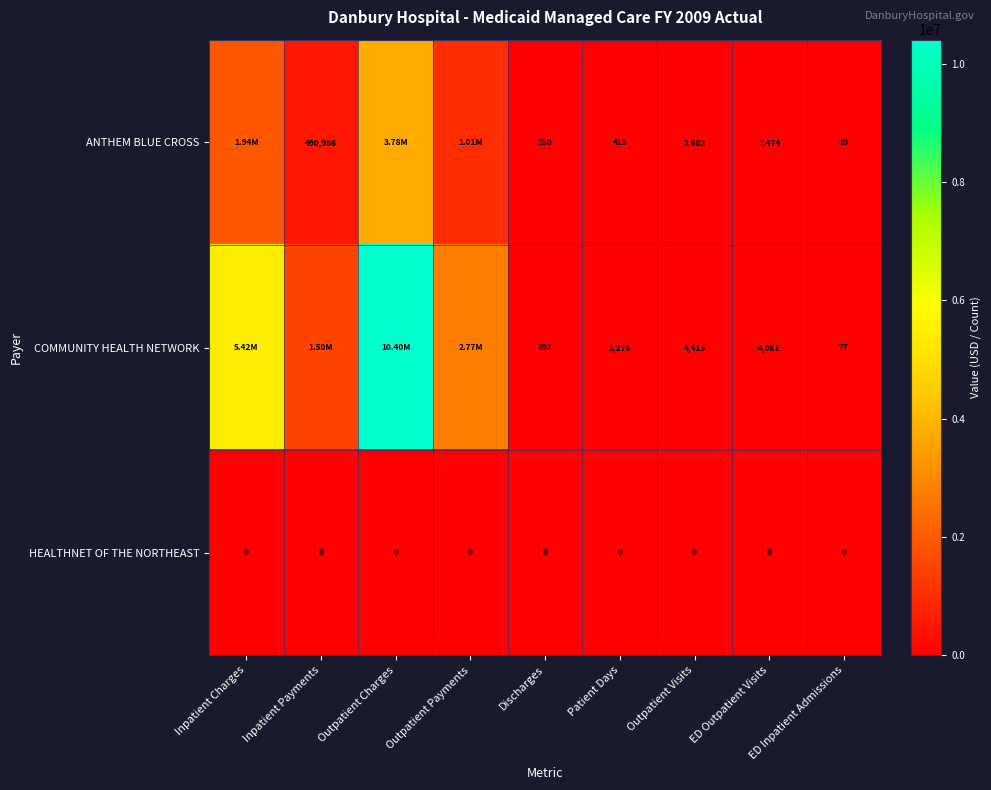

At ED Inpatient Admissions, list the series in order from largest to smallest.

COMMUNITY HEALTH NETWORK, ANTHEM BLUE CROSS, HEALTHNET OF THE NORTHEAST